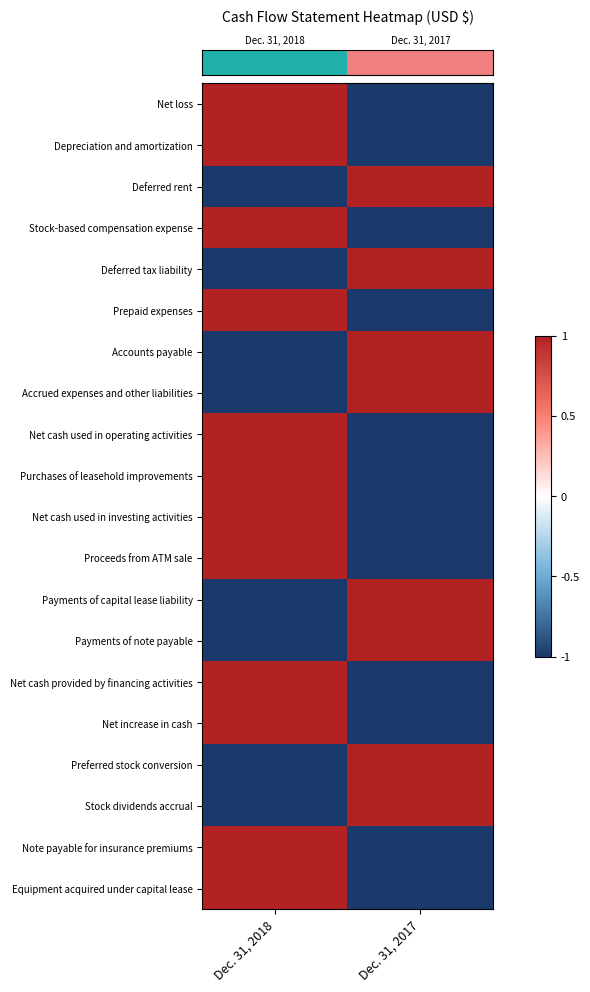

At which category is the sum across all series the highest?

Dec. 31, 2018